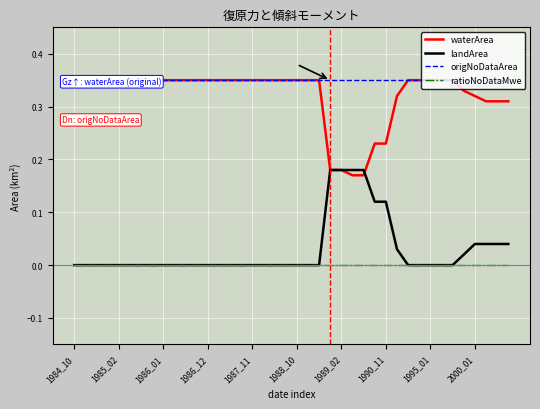

Which label corresponds to the smallest value in the chart?

1984_10